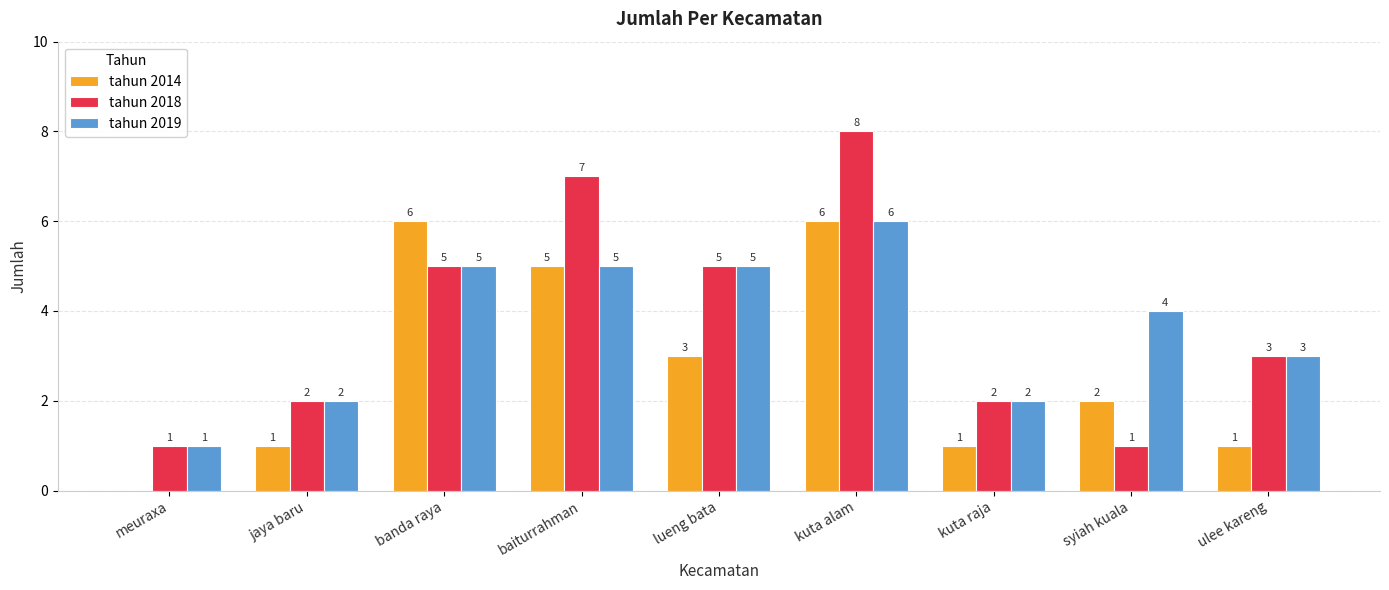

What is the sum of all tahun 2014 values?

25